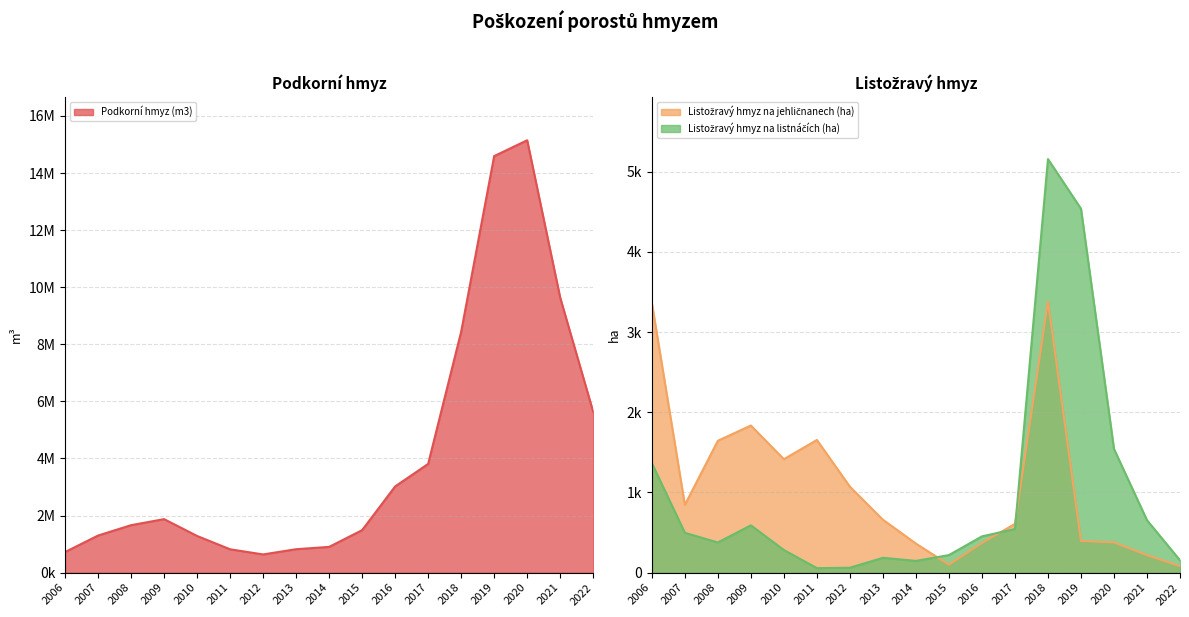

Does the chart have visible grid lines?

Yes